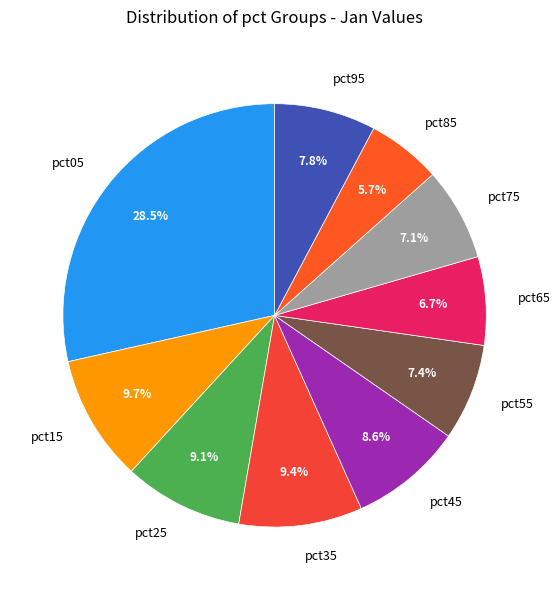

Which category has the biggest portion of the pie?

pct05